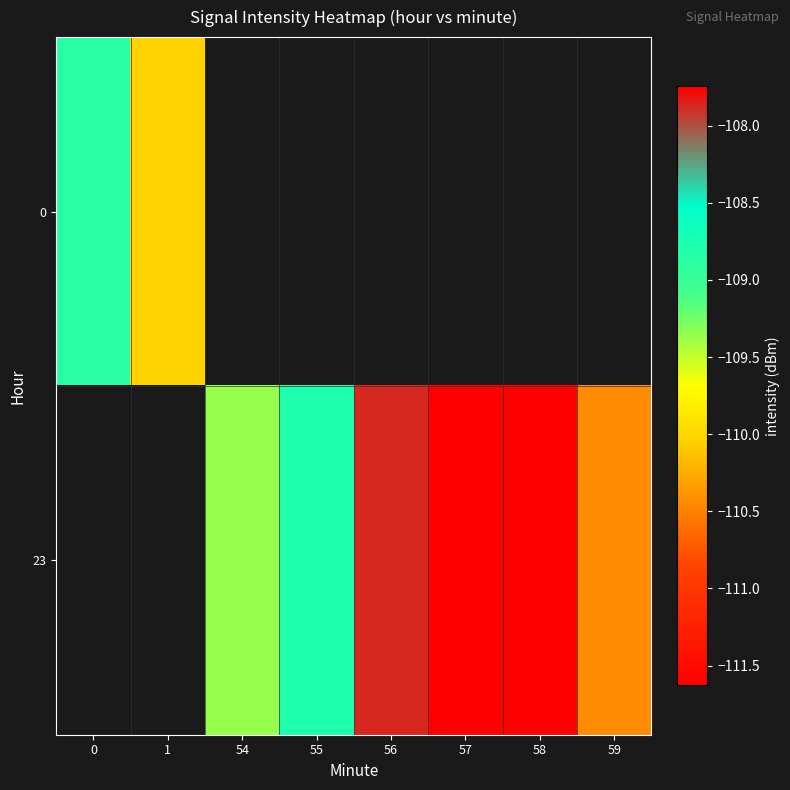

What is the sum of the row_1 values at 59 and 58?

-218.2